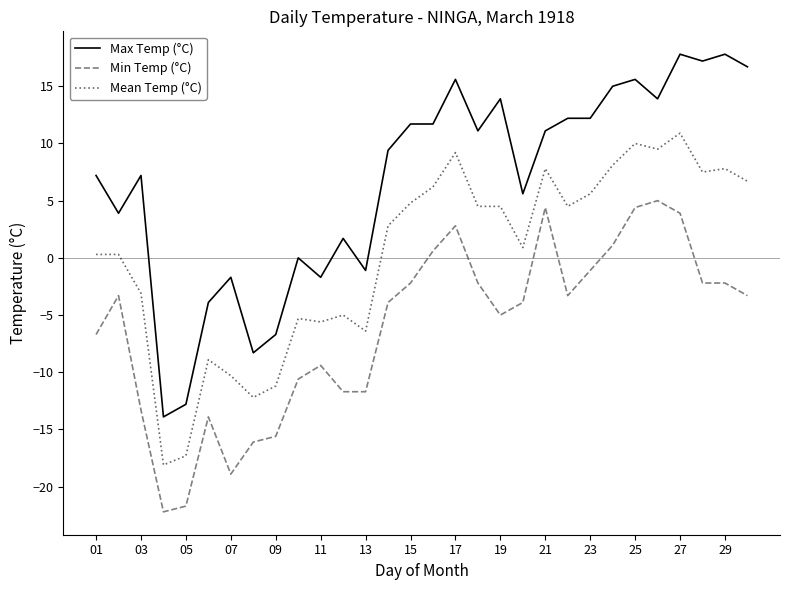

List the series in order of their peak value, lowest first.

Min Temp (°C), Mean Temp (°C), Max Temp (°C)